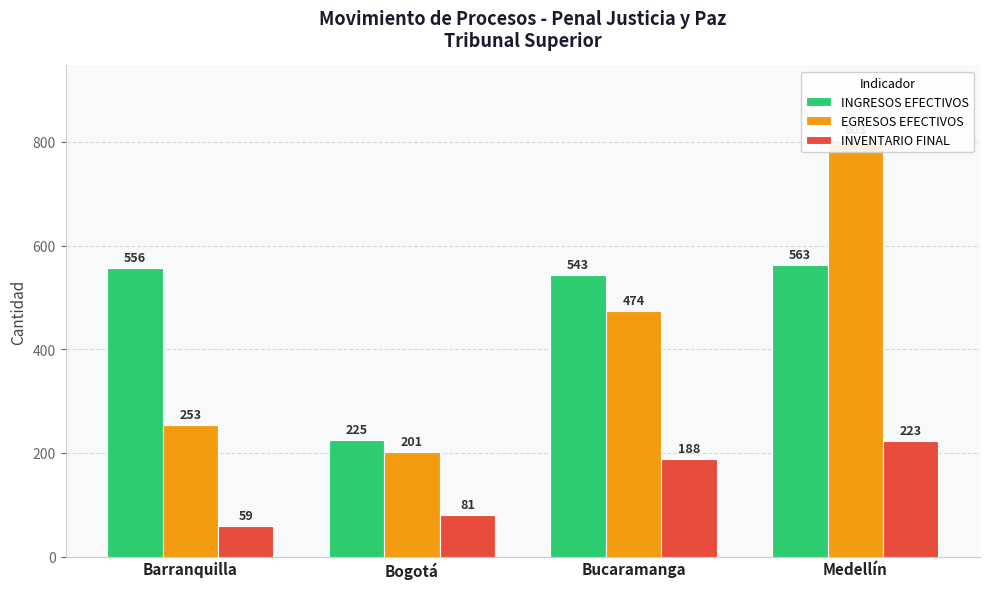

Does the chart contain any negative values?

No